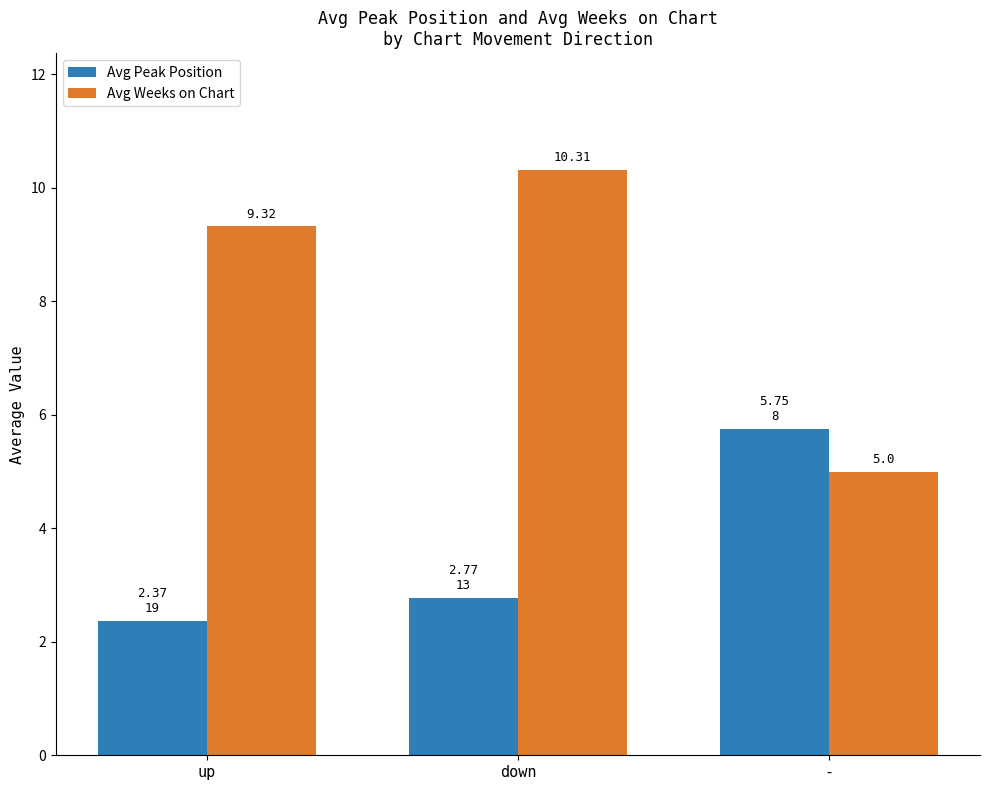

What is the average value of the Avg Peak Position series?

3.6